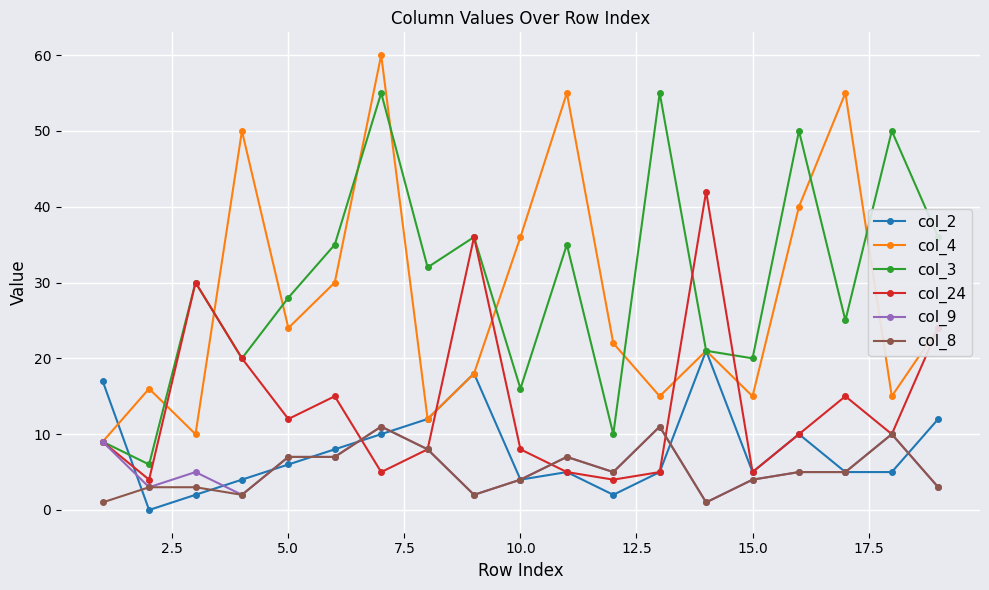

Is this an area chart (filled region under the line)?

No